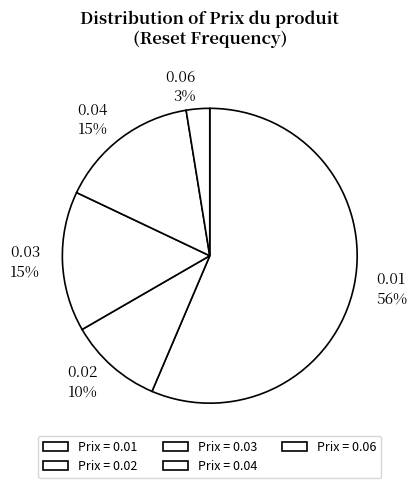

To the nearest percent, what is the combined percentage of 0.03 and 0.01?

72%